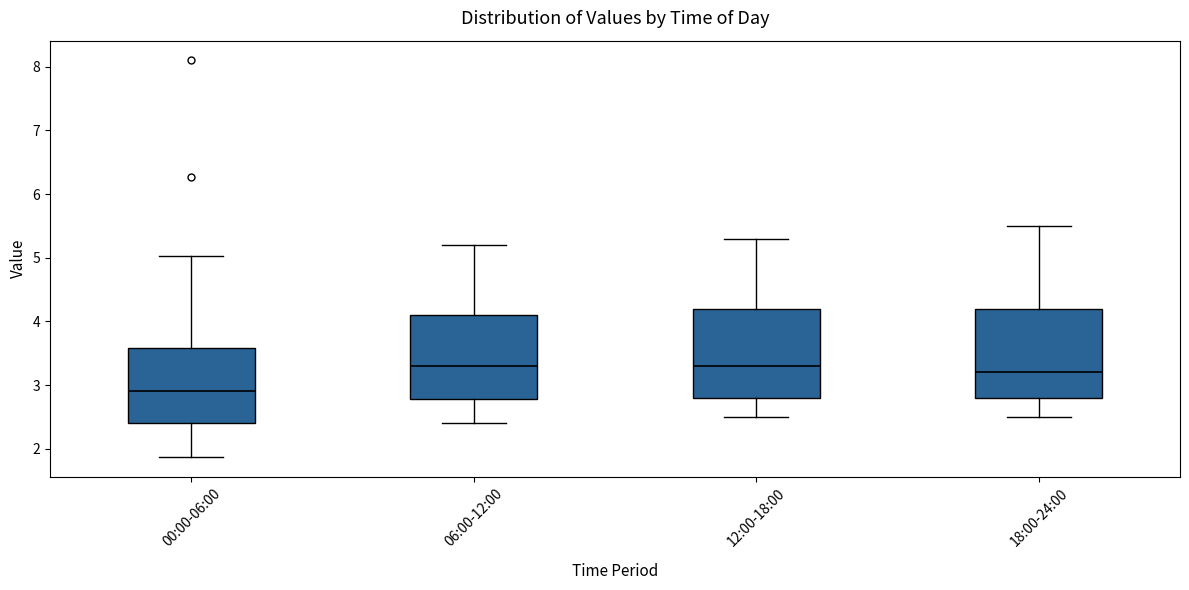

Reading left to right, transcribe this box plot: for each box, give where its median line is, the range the box spans, and where its two whiskers end, as read against the y-axis. The values are not printed on the chart, so give them approximately, as read against the axis.

00:00-06:00: median 2.9, box 2.4 to 3.6, whiskers 1.9 to 5.0
06:00-12:00: median 3.3, box 2.8 to 4.1, whiskers 2.4 to 5.2
12:00-18:00: median 3.3, box 2.8 to 4.2, whiskers 2.5 to 5.3
18:00-24:00: median 3.2, box 2.8 to 4.2, whiskers 2.5 to 5.5